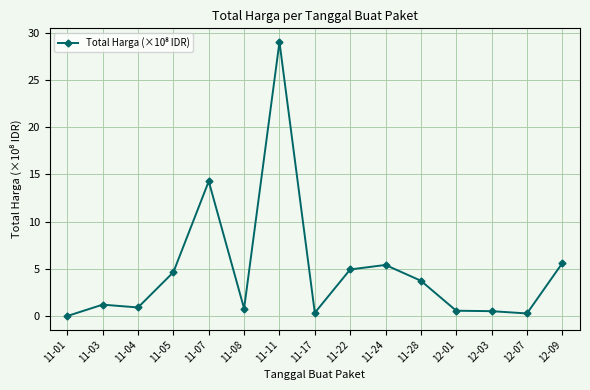

What is the label of the 1st point from the left?

11-01